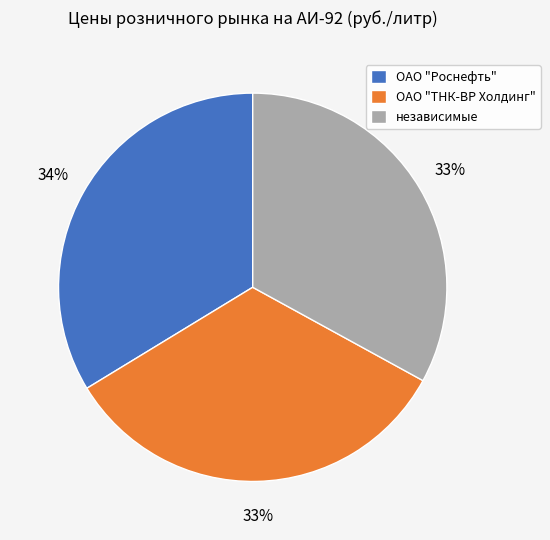

Is the sum of ОАО "ТНК-ВР Холдинг" and ОАО "Роснефть" greater than half?

Yes